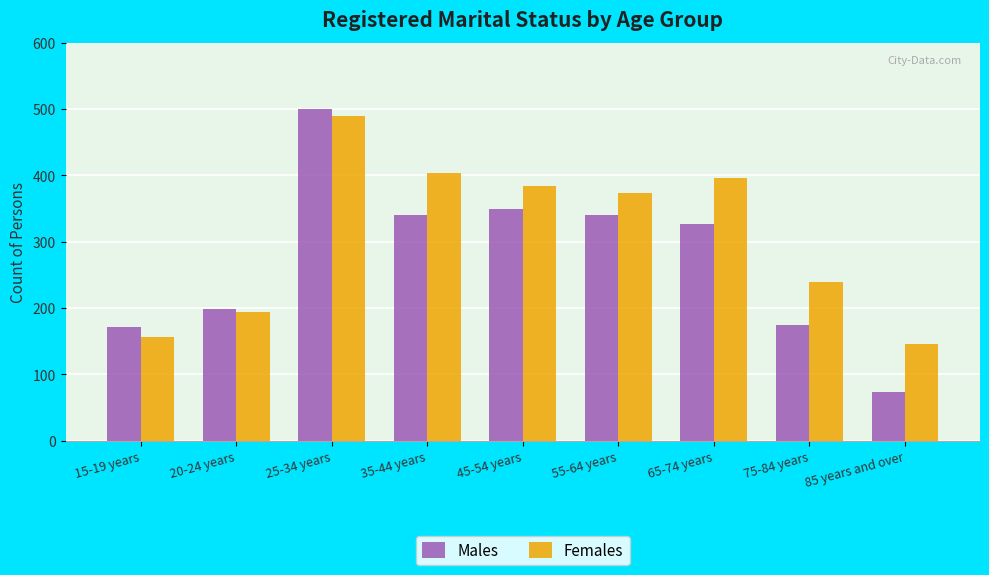

List the series in order of their overall mean, highest first.

Females, Males